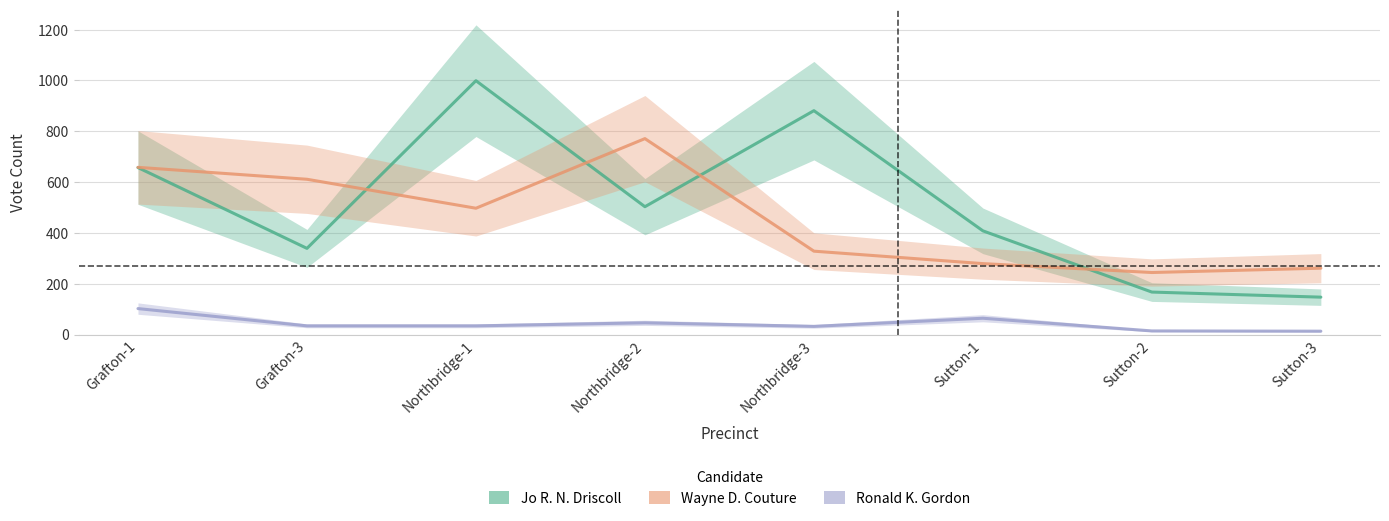

Reading left to right, what are all the values shown in this chart?

Jo R. N. Driscoll: 657	339	999	503	881	408	167	147
Wayne D. Couture: 658	611	497	771	328	279	244	261
Ronald K. Gordon: 102	34	34	46	32	64	14	13